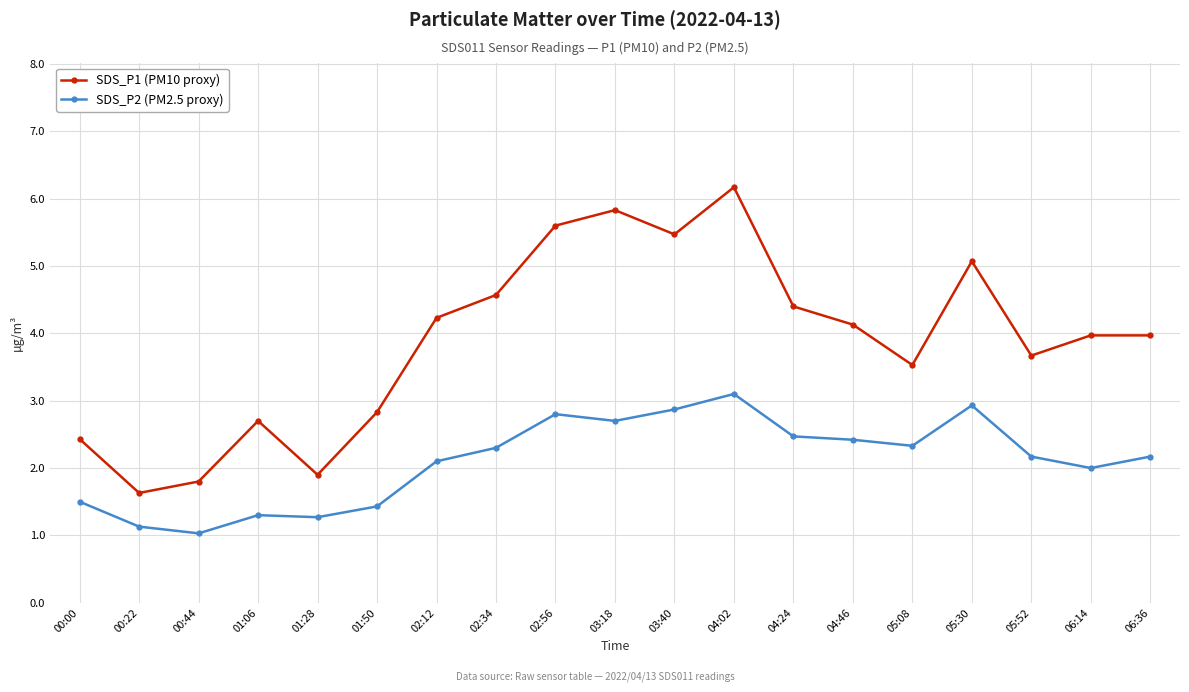

True or false: SDS_P2 (PM2.5 proxy) has more than 0 interior local peaks.

True